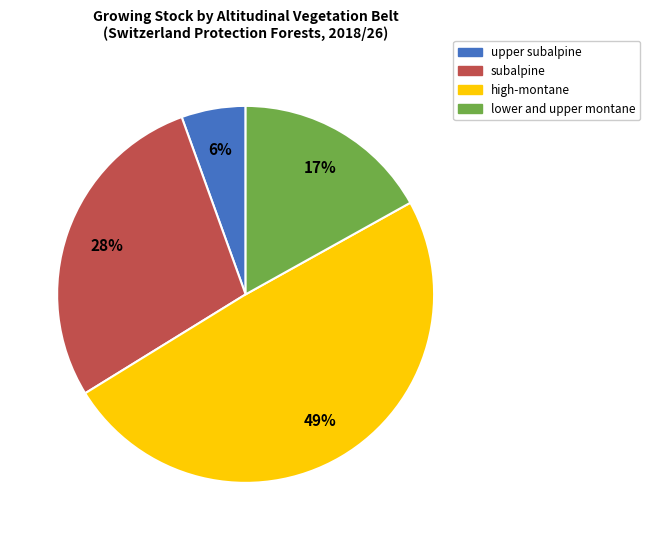

To the nearest percent, what is the average slice percentage?

25%